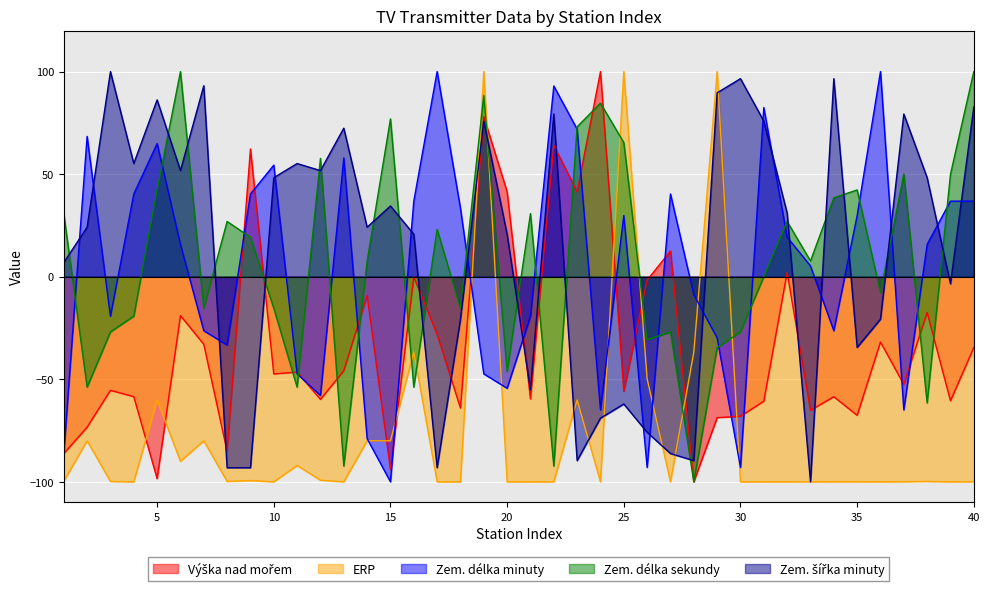

Count the number of data series in this chart.

5